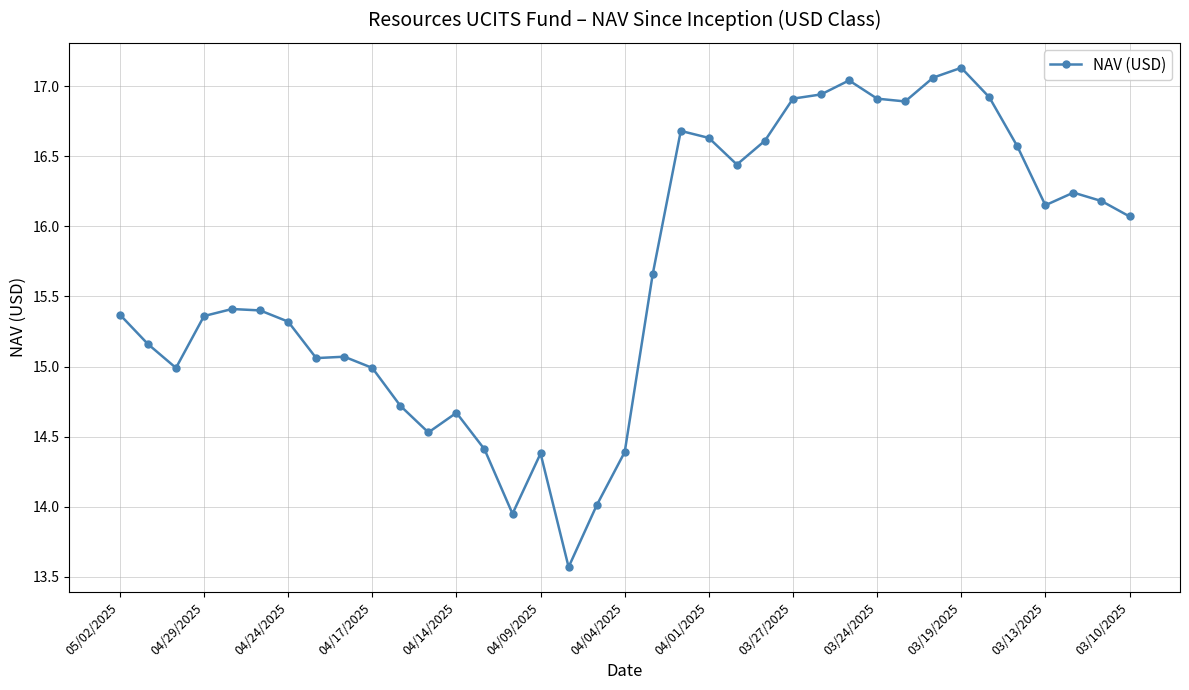

What is the smallest value displayed?

13.6